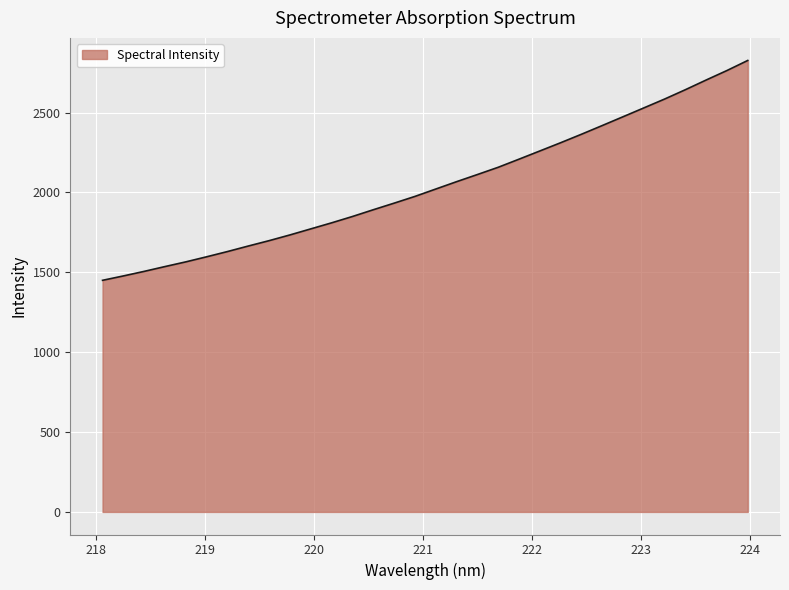

What is the maximum value shown in the chart?

2826.0